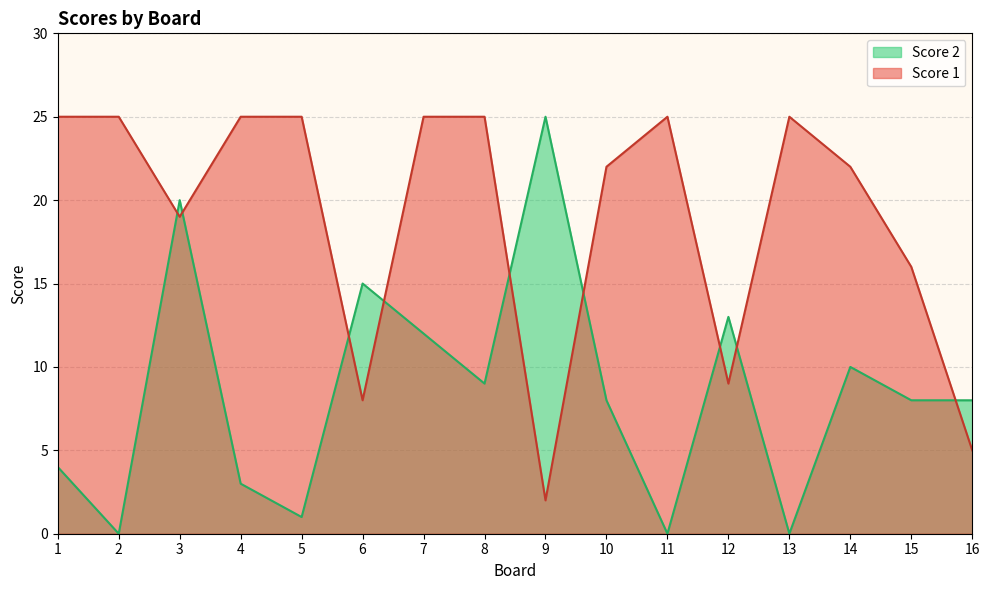

What is the difference between the maximum and second lowest values in the Score 2 series?

25